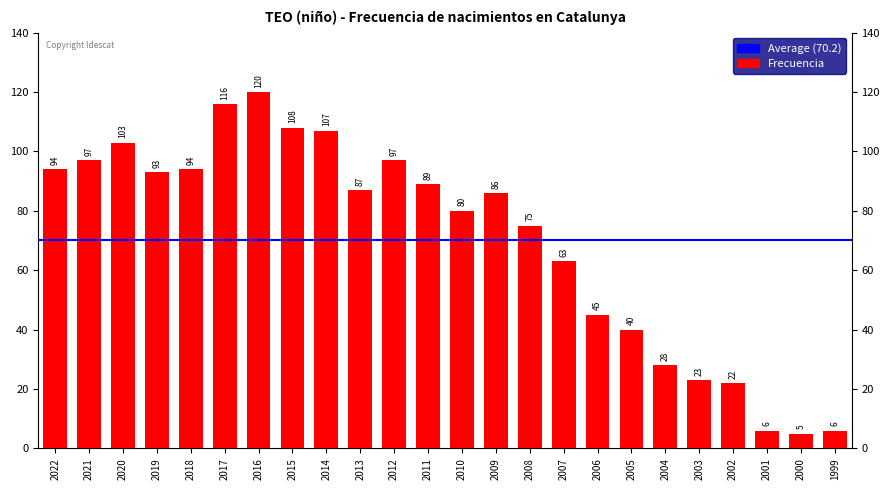

Reading left to right, list all the values displayed in this chart.

94	97	103	93	94	116	120	108	107	87	97	89	80	86	75	63	45	40	28	23	22	6	5	6